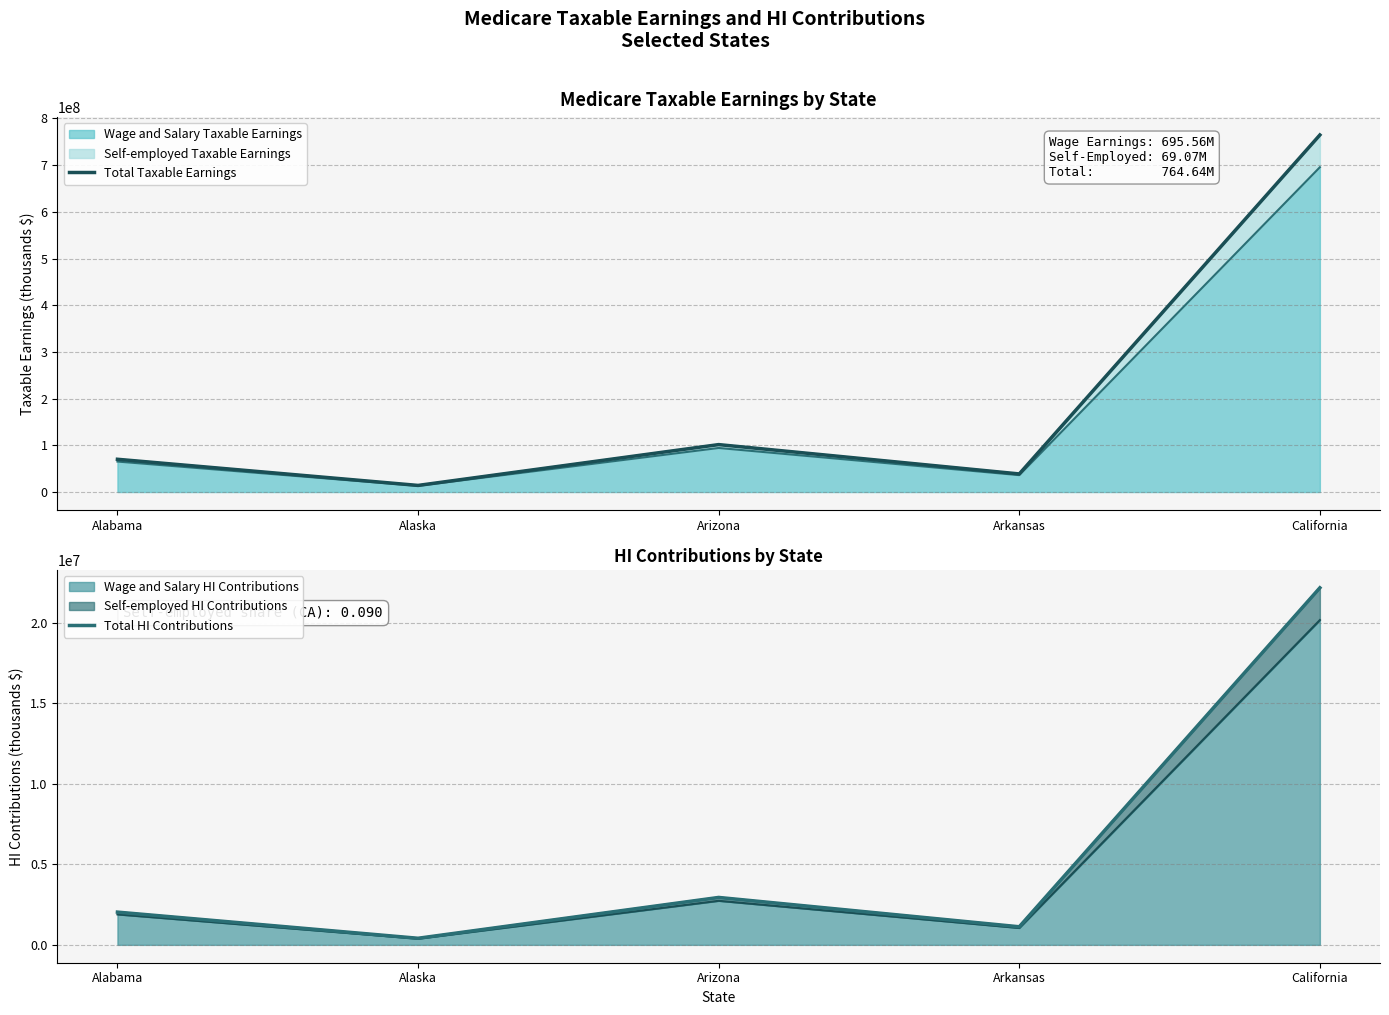

Where is the first local minimum for Total HI Contributions?

Alaska